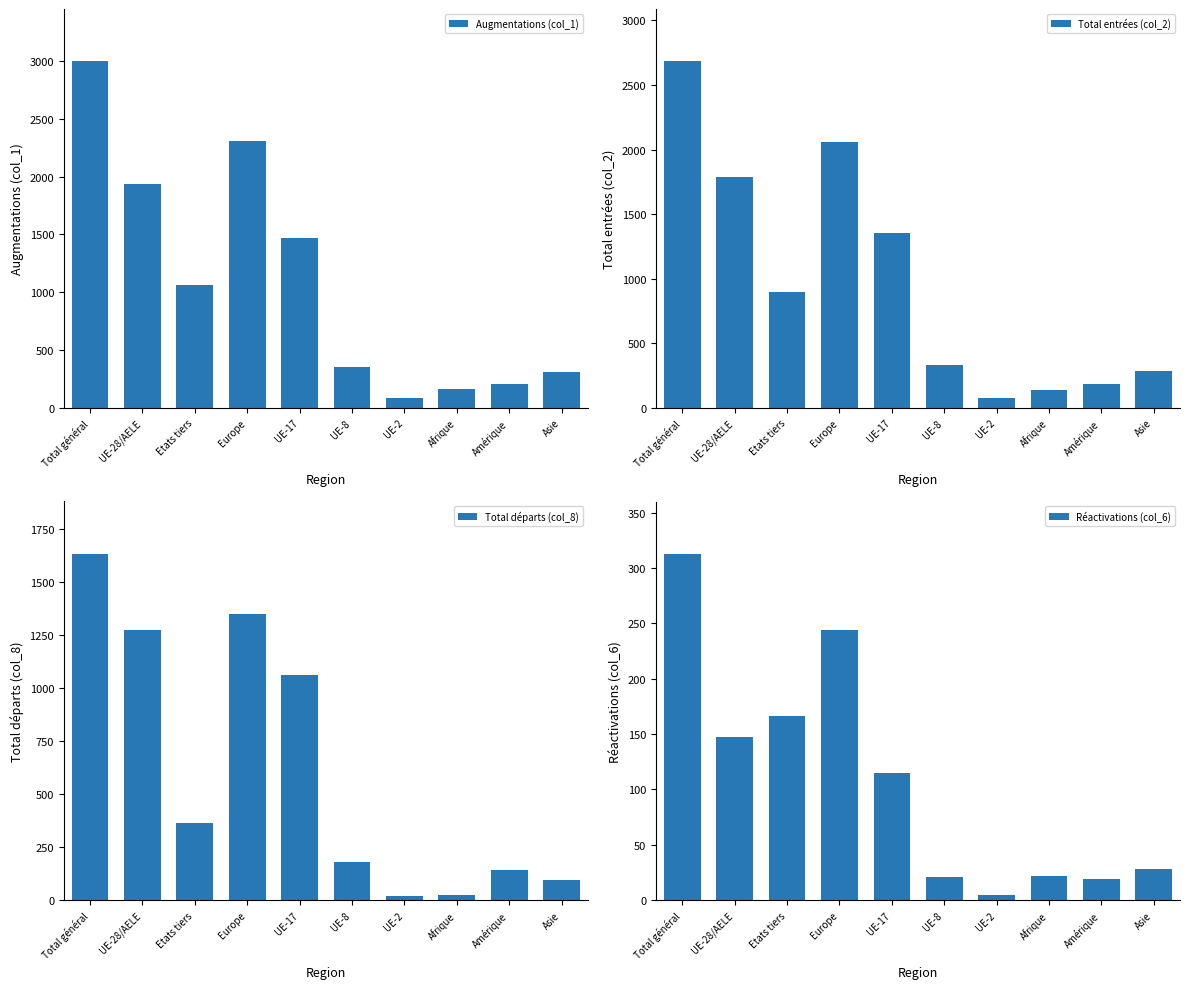

How many bars are there in total?

40